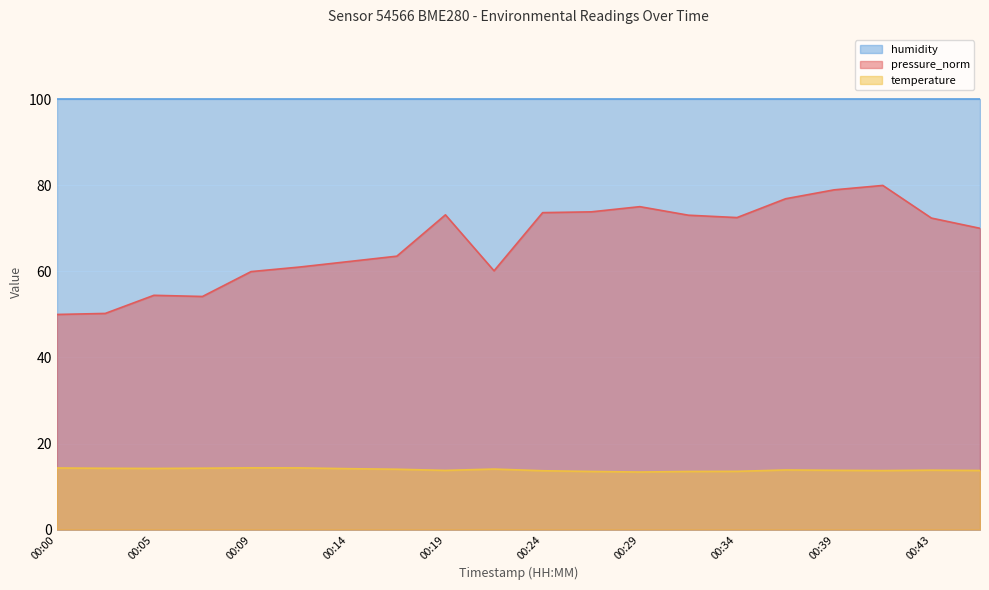

List the series in order of their peak value, lowest first.

temperature, pressure_norm, humidity